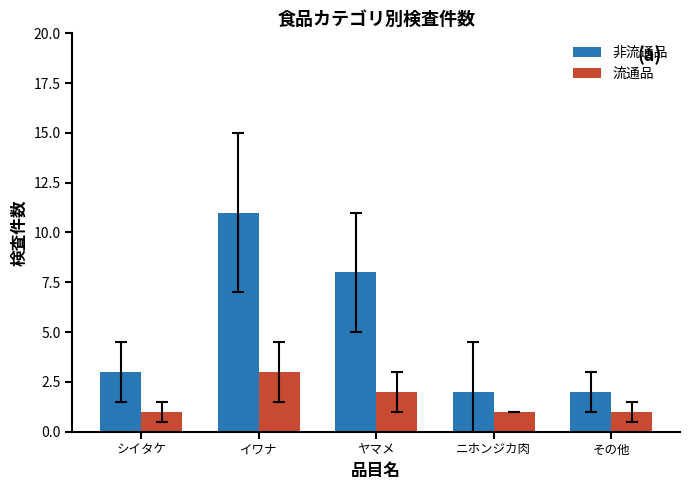

Is the value of 非流通品 at ヤマメ greater than the value of 流通品 at シイタケ?

Yes